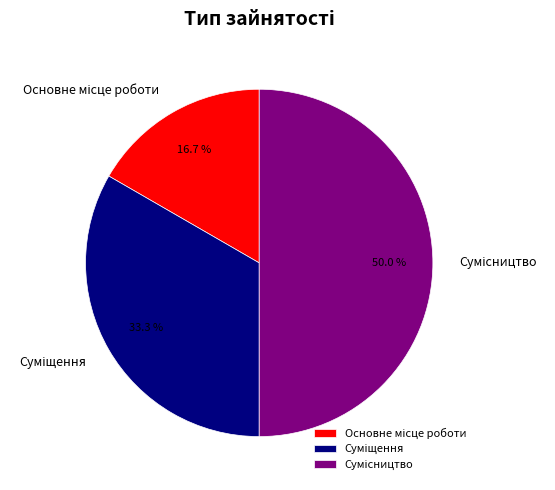

Do Сумісництво and Основне місце роботи together represent more than half of the pie?

Yes